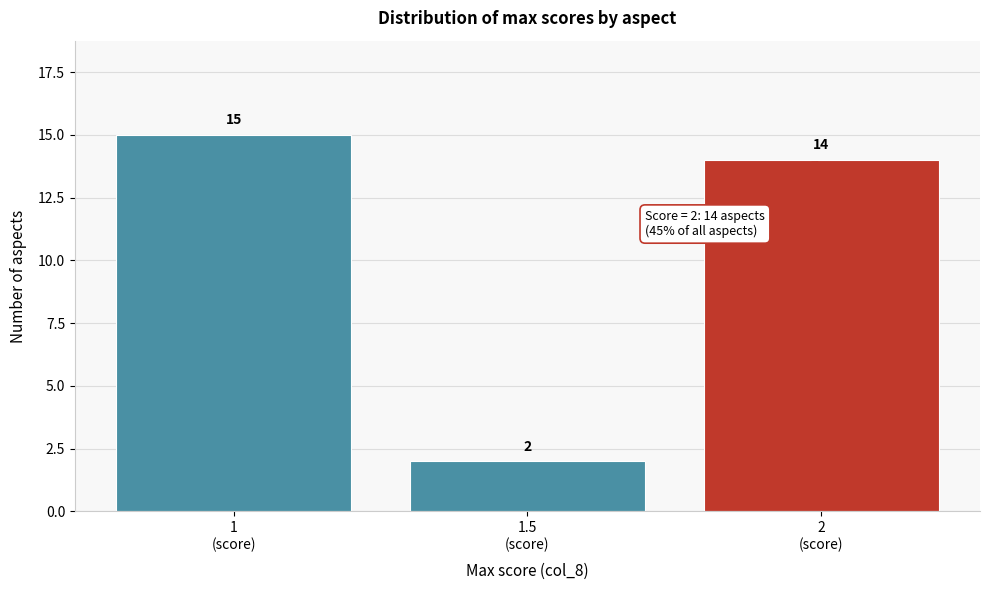

Reading left to right, transcribe this chart: for each bar, give the range it covers on the x-axis and its height.

0.75 to 1.25: 15
1.25 to 1.75: 2
1.75 to 2.25: 14